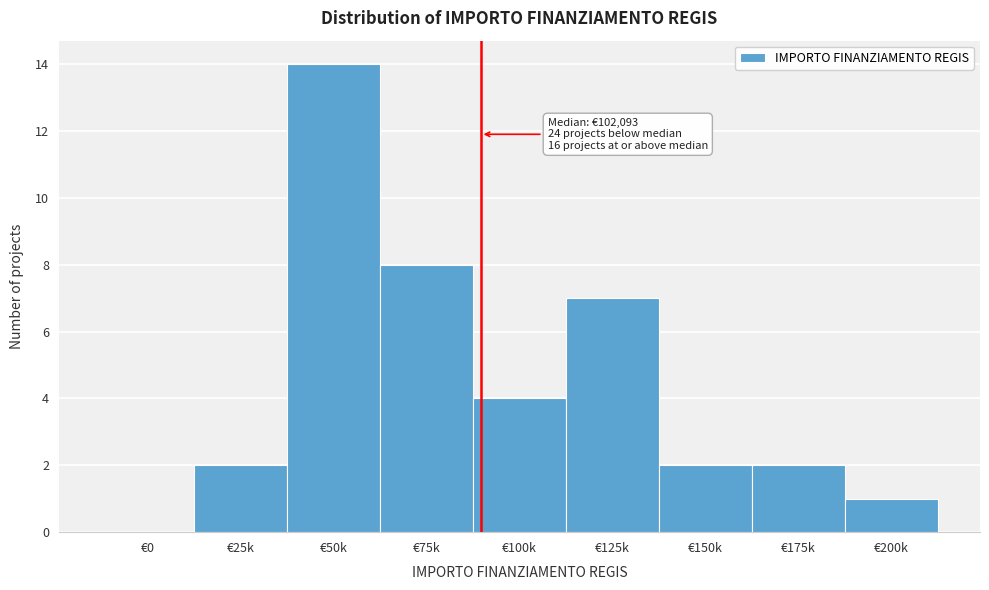

Reading left to right, what are all the values shown in this chart?

€0=0	€25k=2	€50k=14	€75k=8	€100k=4	€125k=7	€150k=2	€175k=2	€200k=1